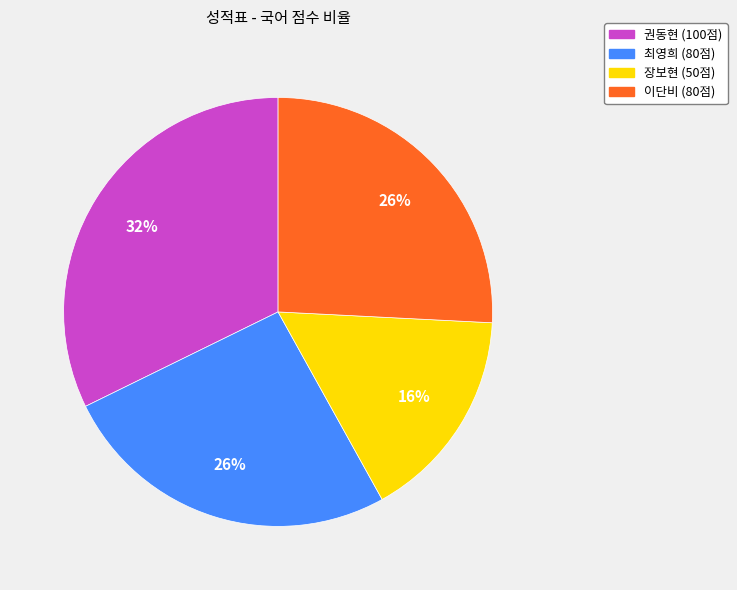

Approximately how many times larger is the value at 이단비 compared to 장보현?

1.6